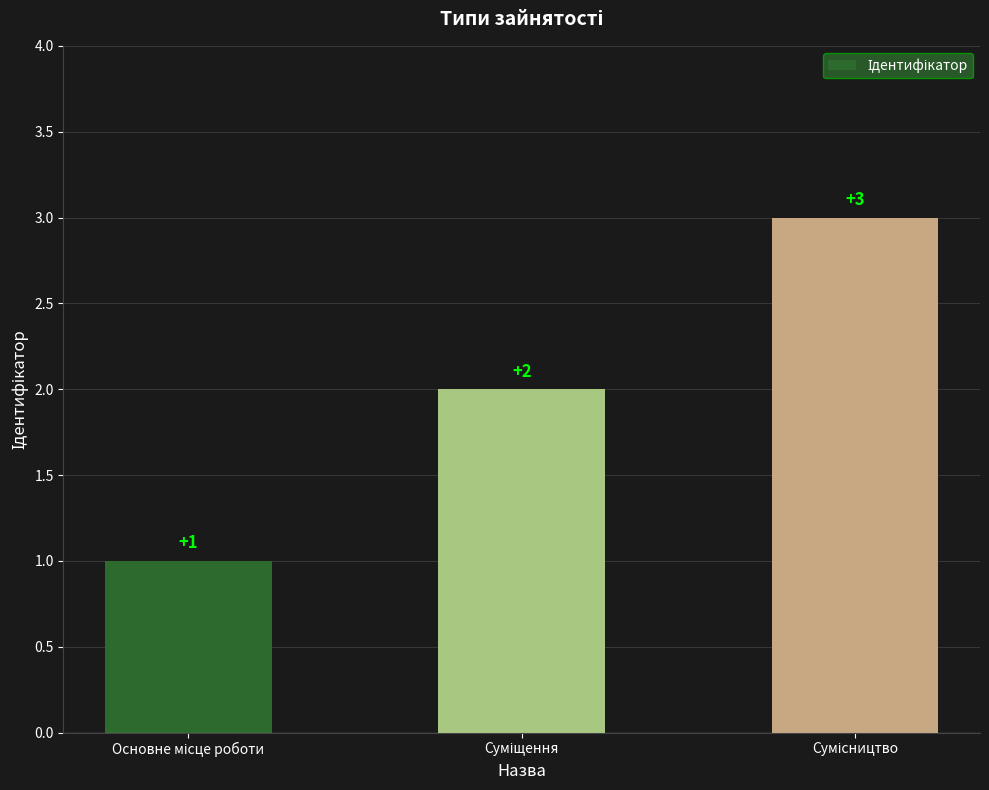

What is the sum of all values?

6